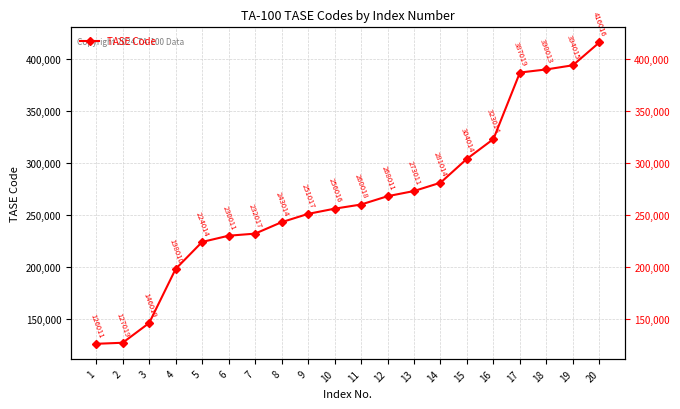

Which category has the highest value across all series?

20